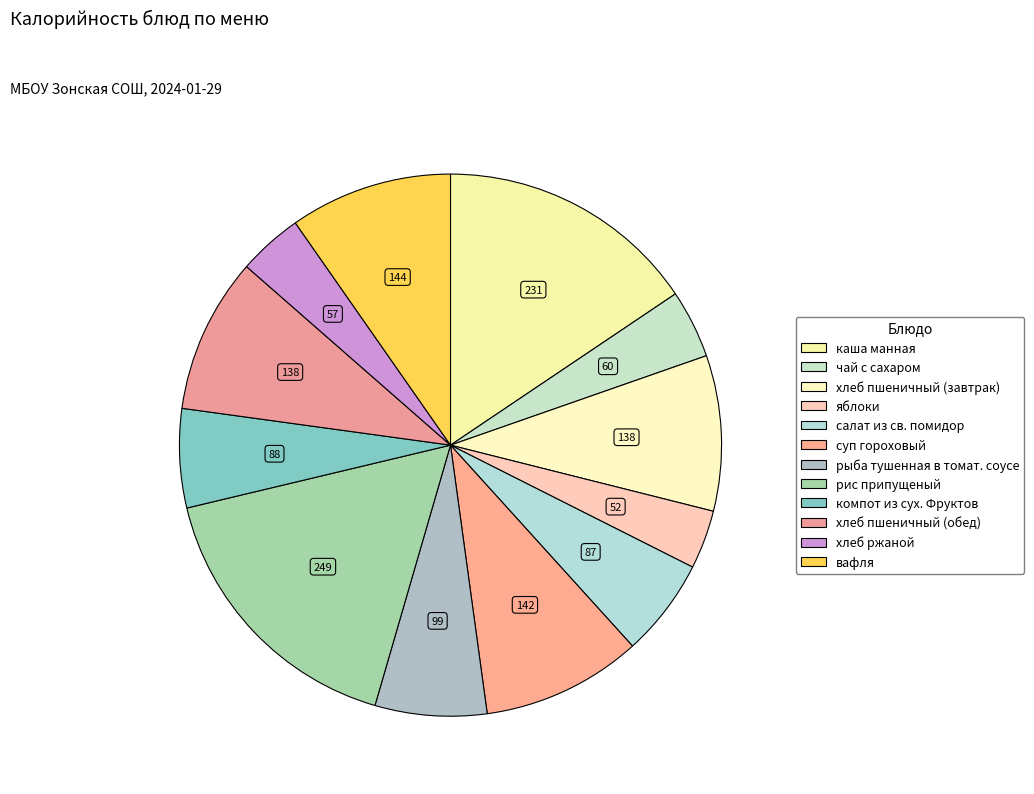

How many slices are in this pie chart?

12